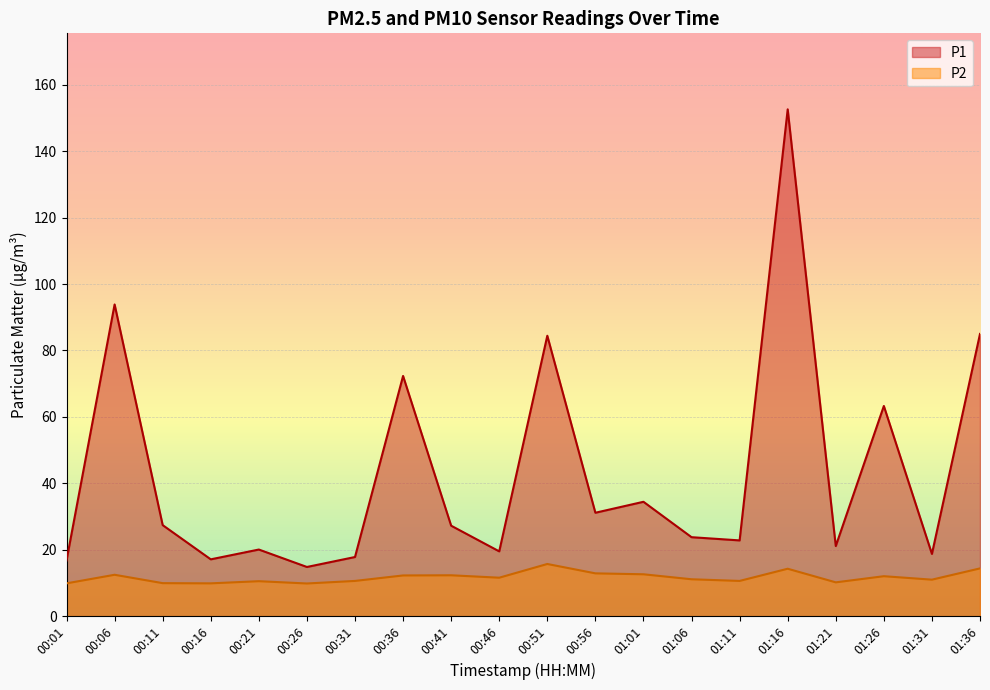

Which series changed the most between 00:01 and 01:21?

P1